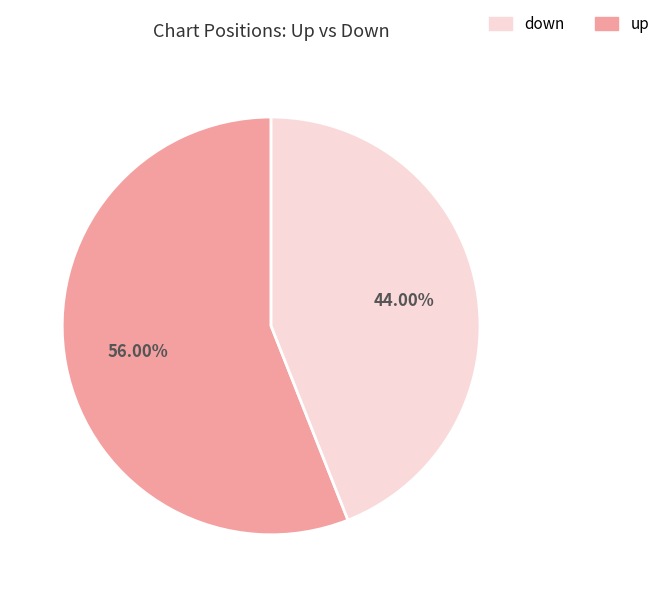

Does any single category account for the majority?

Yes